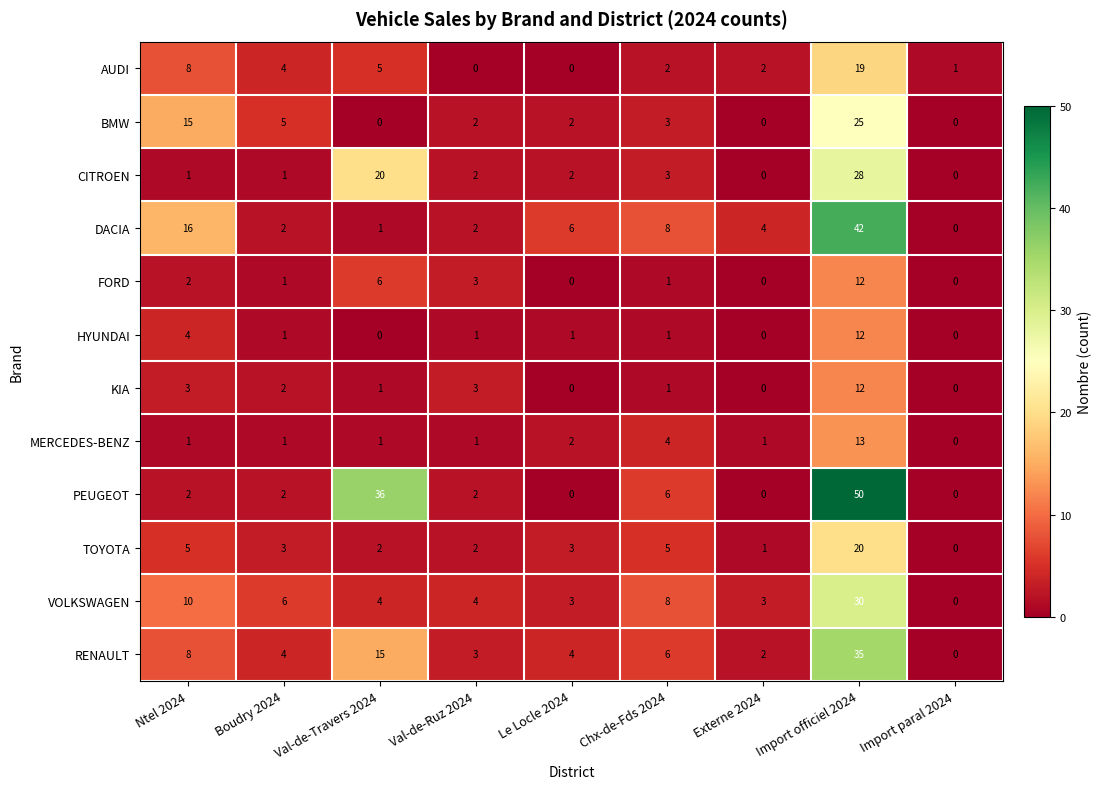

Which series has the largest total across all categories?

PEUGEOT